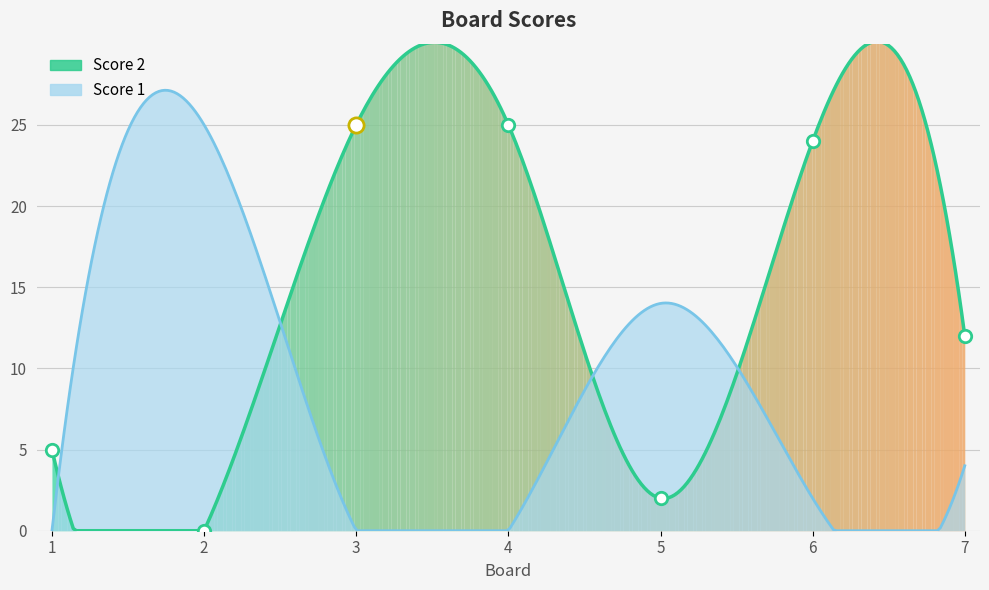

What is the change in value from 2 to 3?

+25